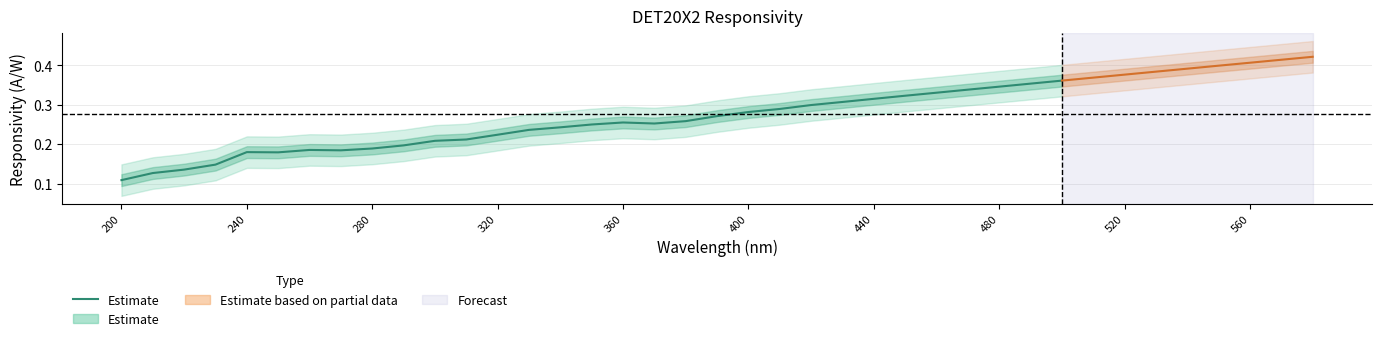

How many values are between 0 and 1?

31